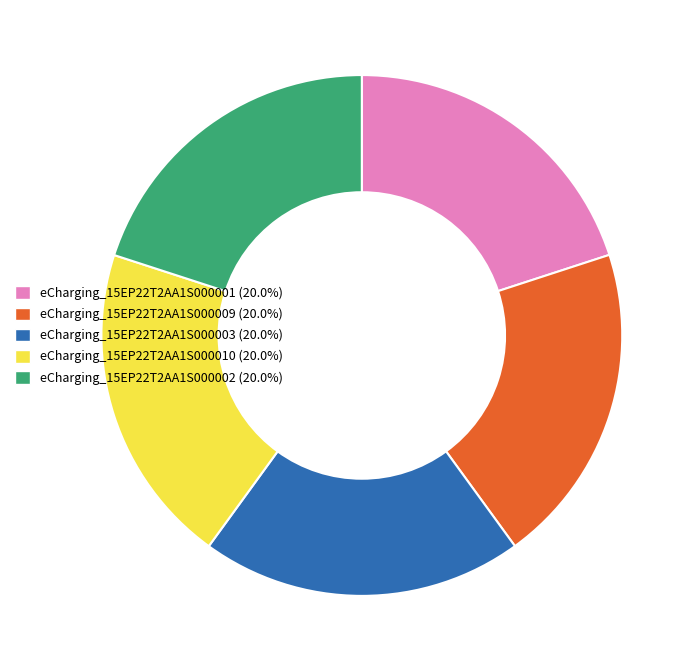

What is the ratio of the value at eCharging_15EP22T2AA1S000009 to the value at eCharging_15EP22T2AA1S000001?

1.0